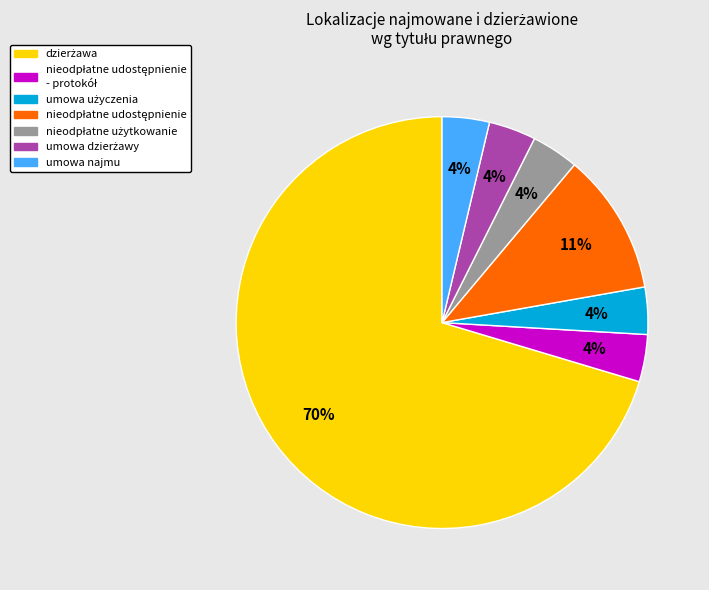

To the nearest percent, what is the average slice percentage?

14%